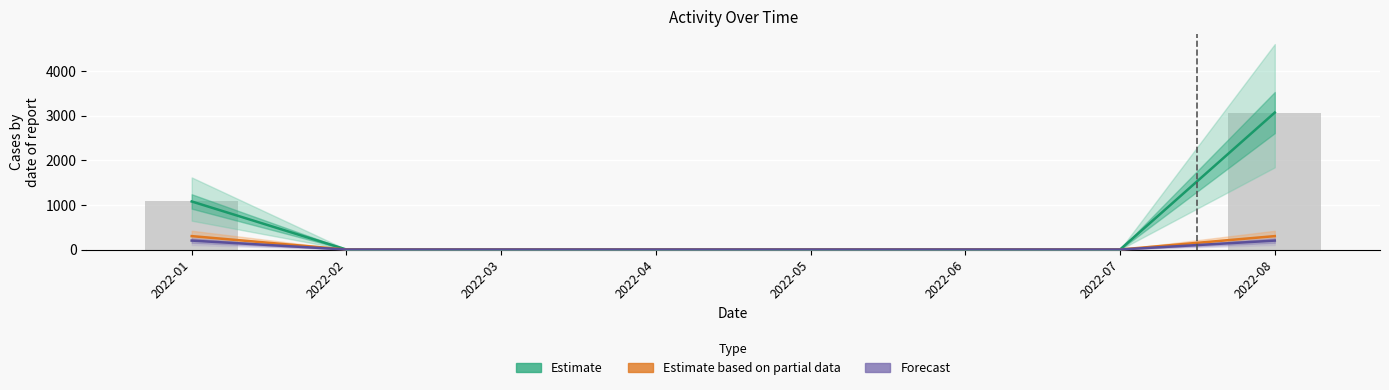

Reading left to right, list all the values displayed in this chart.

Estimate (Size): 2022-01=1076	2022-02=0	2022-03=0	2022-04=0	2022-05=0	2022-06=0	2022-07=0	2022-08=3066
Estimate based on partial data (Methods): 2022-01=300	2022-02=0	2022-03=0	2022-04=0	2022-05=0	2022-06=0	2022-07=0	2022-08=300
Forecast (Activity Days): 2022-01=200	2022-02=0	2022-03=0	2022-04=0	2022-05=0	2022-06=0	2022-07=0	2022-08=200
Size: 2022-01=1076	2022-02=0	2022-03=0	2022-04=0	2022-05=0	2022-06=0	2022-07=0	2022-08=3066